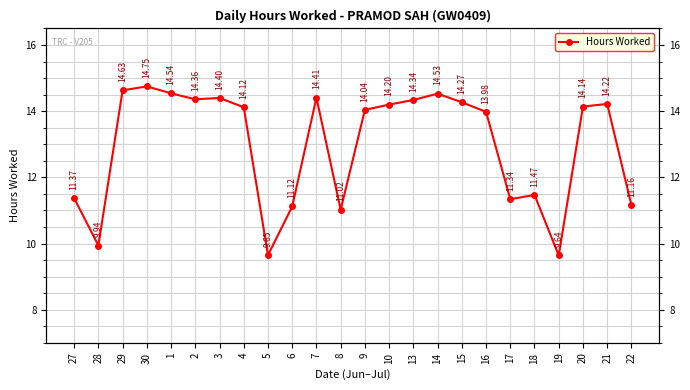

Approximately how many times larger is the value at 28 compared to 9?

0.7